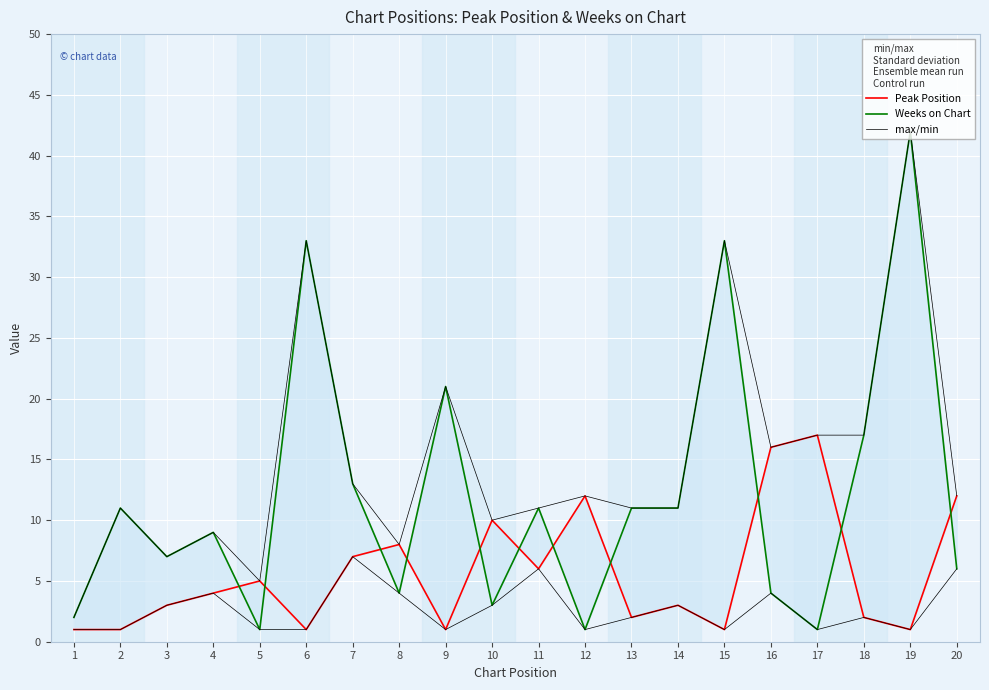

True or false: Peak Position has more than 2 points higher than both neighbors.

True